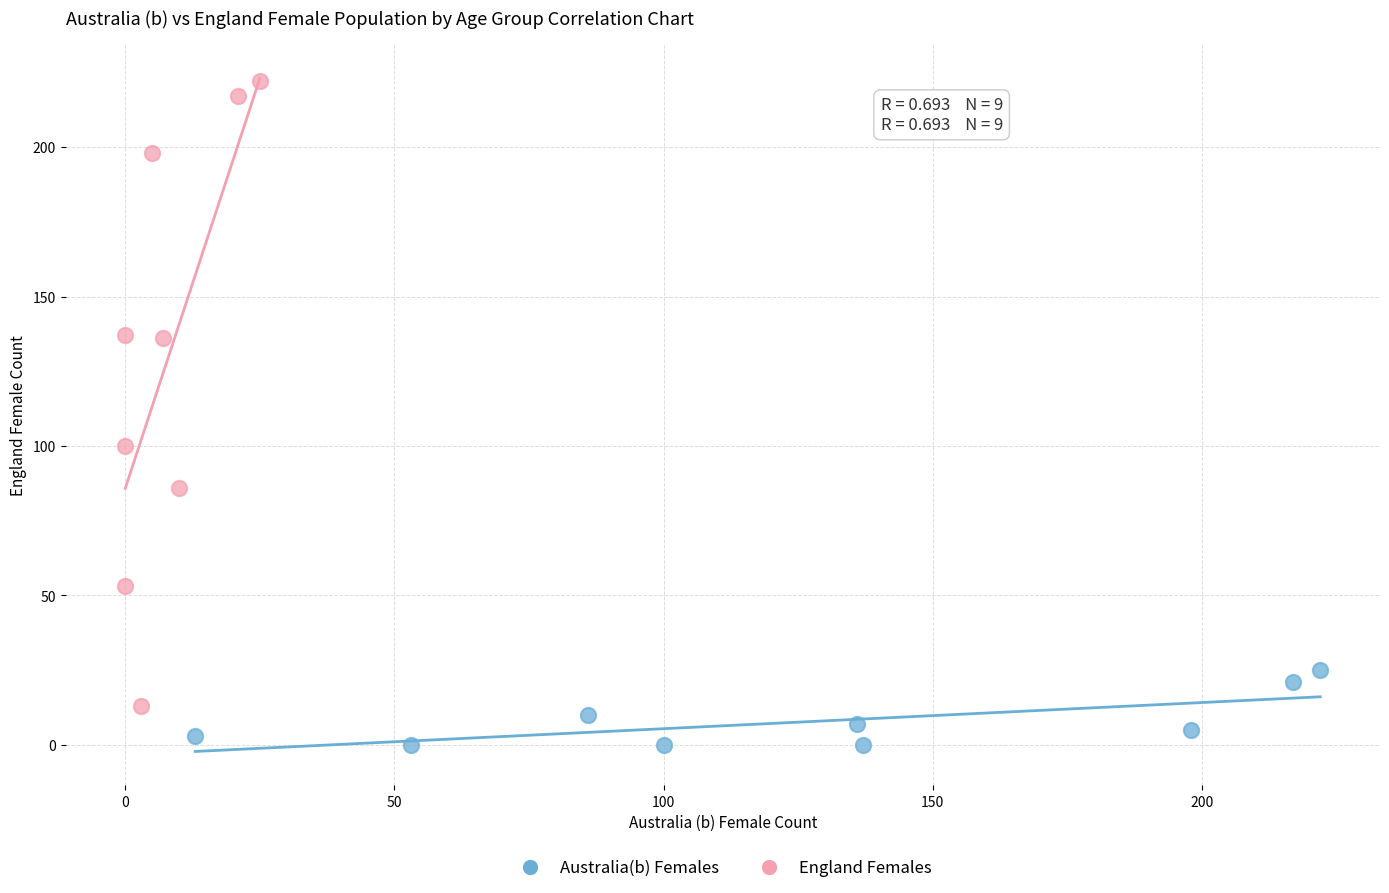

Which series contains the lowest Y value?

Australia(b) Females